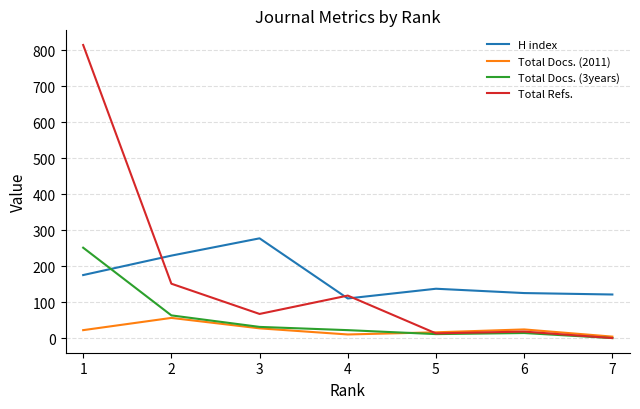

True or false: Total Docs. (3years) and H index intersect in this chart.

True